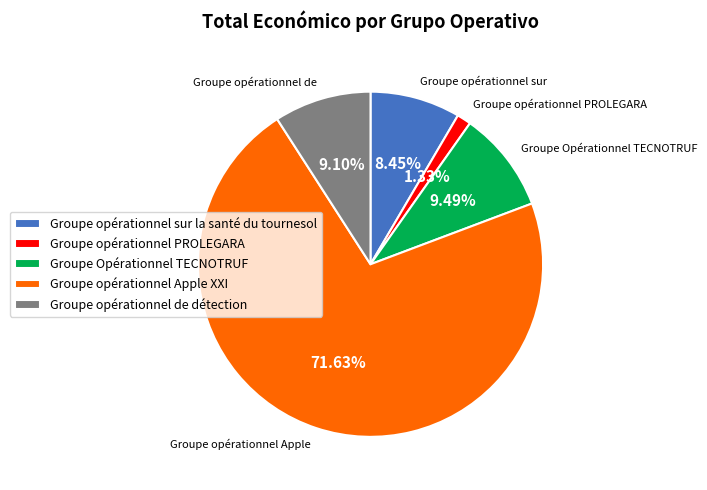

Which slice represents more than half of the pie?

Groupe opérationnel Apple XXI